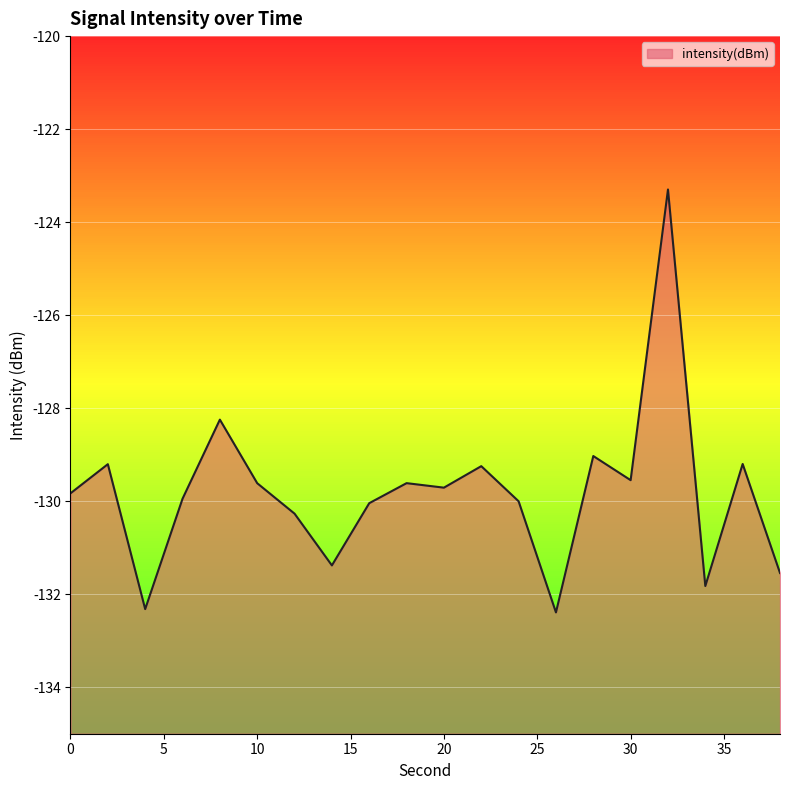

How many values are below -129?

18